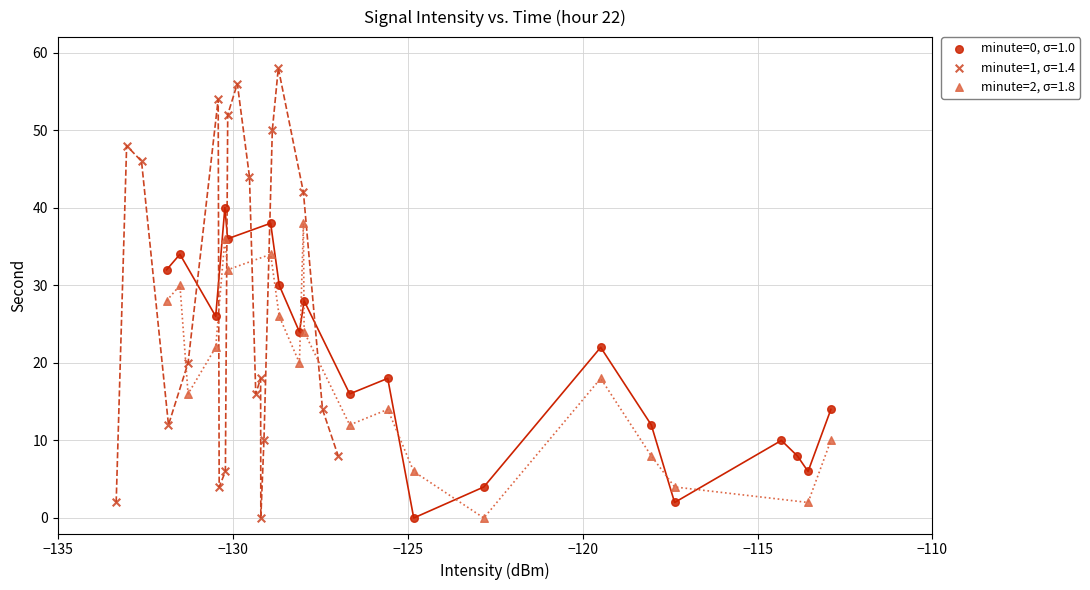

Which series contains the highest Y value?

minute=1, σ=1.4